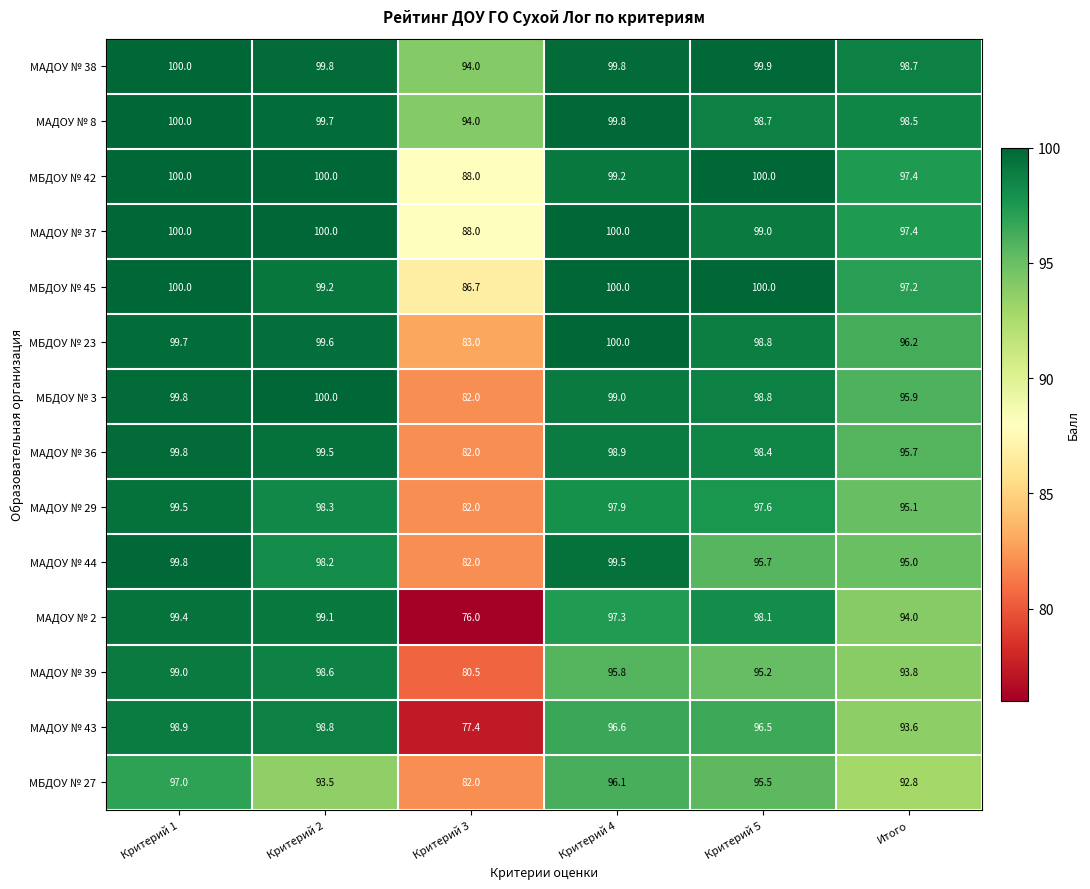

Rank the categories by МБДОУ № 27 value from highest to lowest.

Критерий 1, Критерий 4, Критерий 5, Критерий 2, Итого, Критерий 3